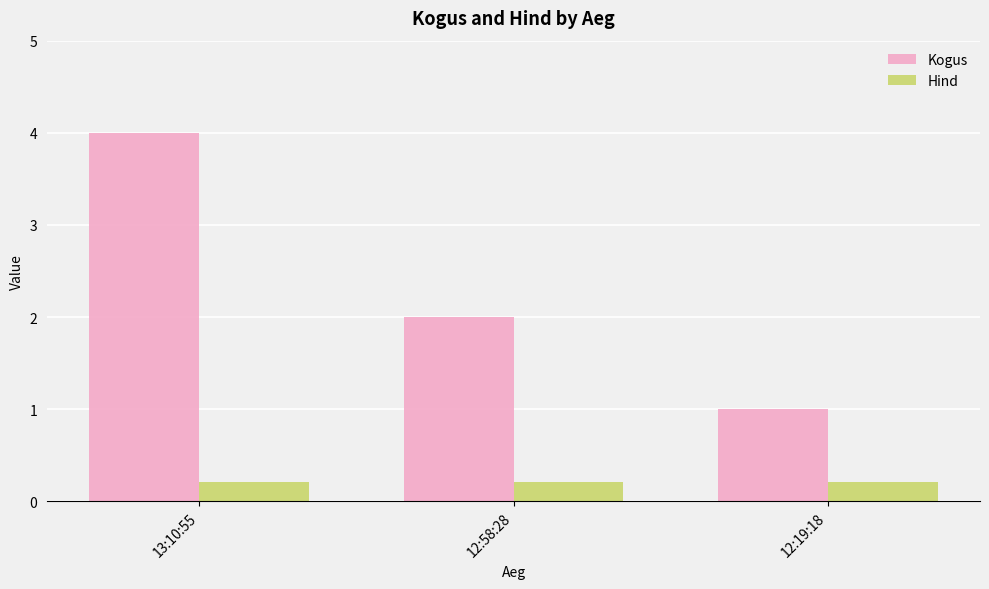

At how many categories does at least one series exceed 3?

1